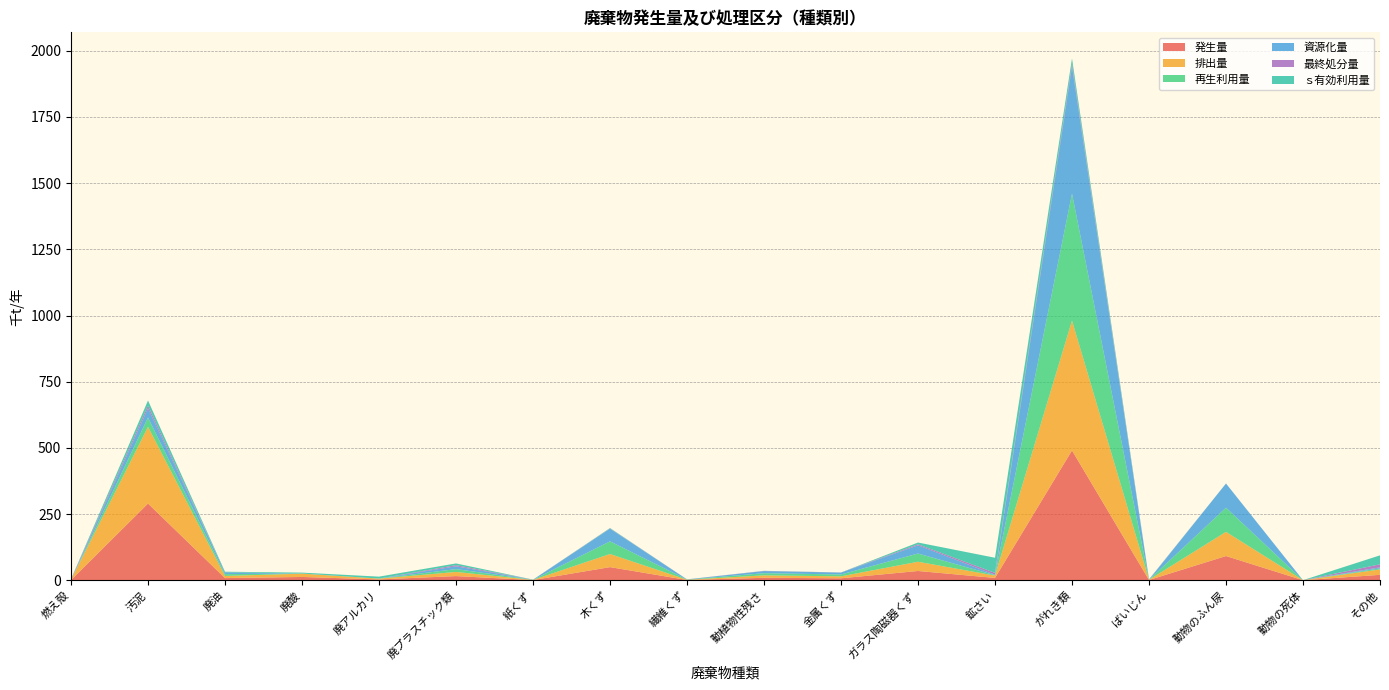

Reading left to right, extract all data points from this chart.

発生量: 燃え殻=0.7	汚泥=289.8	廃油=8.1	廃酸=12.4	廃アルカリ=3.0	廃プラスチック類=15.6	紙くず=0.6	木くず=49.5	繊維くず=0.9	動植物性残さ=9.2	金属くず=7.3	ガラス陶磁器くず=34.9	鉱さい=8.7	がれき類=490.3	ばいじん=0.9	動物のふん尿=91.4	動物の死体=0.1	その他=20.4
排出量: 燃え殻=0.7	汚泥=289.8	廃油=8.1	廃酸=12.4	廃アルカリ=3.0	廃プラスチック類=15.6	紙くず=0.6	木くず=49.5	繊維くず=0.9	動植物性残さ=9.2	金属くず=7.3	ガラス陶磁器くず=34.9	鉱さい=8.7	がれき類=490.3	ばいじん=0.9	動物のふん尿=91.4	動物の死体=0.1	その他=20.4
再生利用量: 燃え殻=0.0	汚泥=35.1	廃油=6.9	廃酸=0.3	廃アルカリ=0.2	廃プラスチック類=10.7	紙くず=0.4	木くず=47.8	繊維くず=0.7	動植物性残さ=8.1	金属くず=7.1	ガラス陶磁器くず=31.1	鉱さい=1.6	がれき類=479.8	ばいじん=0.0	動物のふん尿=91.4	動物の死体=0.1	その他=4.0
資源化量: 燃え殻=0.0	汚泥=35.1	廃油=6.9	廃酸=0.3	廃アルカリ=0.2	廃プラスチック類=10.7	紙くず=0.4	木くず=47.8	繊維くず=0.7	動植物性残さ=8.1	金属くず=7.1	ガラス陶磁器くず=31.1	鉱さい=1.6	がれき類=479.8	ばいじん=0.0	動物のふん尿=91.4	動物の死体=0.1	その他=4.0
最終処分量: 燃え殻=2.2	汚泥=10.2	廃油=0.0	廃酸=-0.0	廃アルカリ=-0.1	廃プラスチック類=4.2	紙くず=0.1	木くず=0.9	繊維くず=0.2	動植物性残さ=0.7	金属くず=0.2	ガラス陶磁器くず=3.7	鉱さい=7.1	がれき類=10.5	ばいじん=0.9	動物のふん尿=0.0	動物の死体=0.0	その他=11.4
ｓ有効利用量: 燃え殻=0.2	汚泥=18.9	廃油=2.1	廃酸=3.4	廃アルカリ=7.1	廃プラスチック類=6.6	紙くず=0.1	木くず=1.5	繊維くず=0.0	動植物性残さ=0.2	金属くず=0.2	ガラス陶磁器くず=6.8	鉱さい=57.2	がれき類=20.4	ばいじん=1.0	動物のふん尿=0.0	動物の死体=0.0	その他=33.9